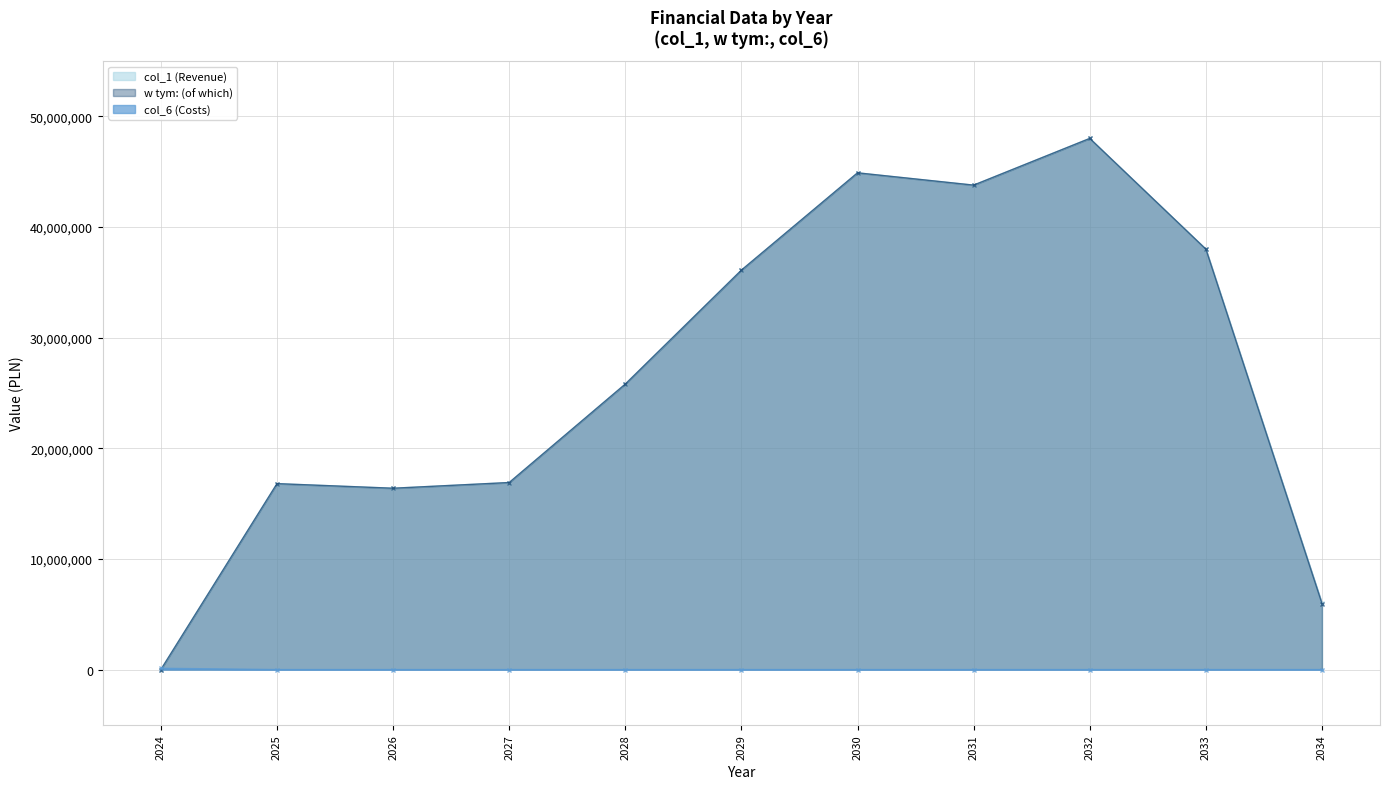

In w tym: (of which), how many points are lower than both neighbors (excluding endpoints)?

2